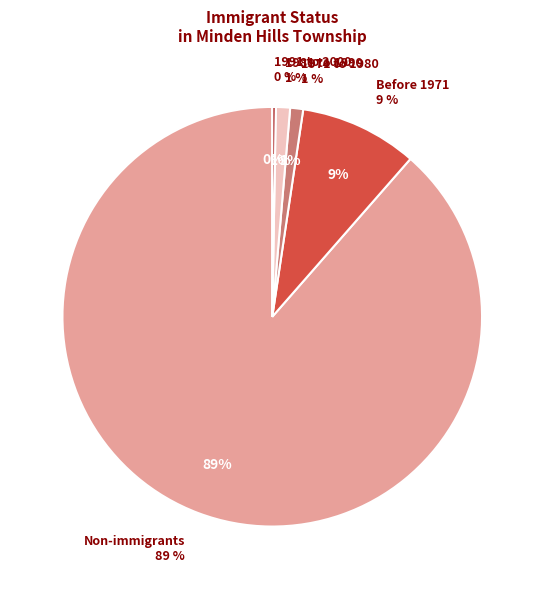

What portion of the pie excludes Non-immigrants?

11.4%